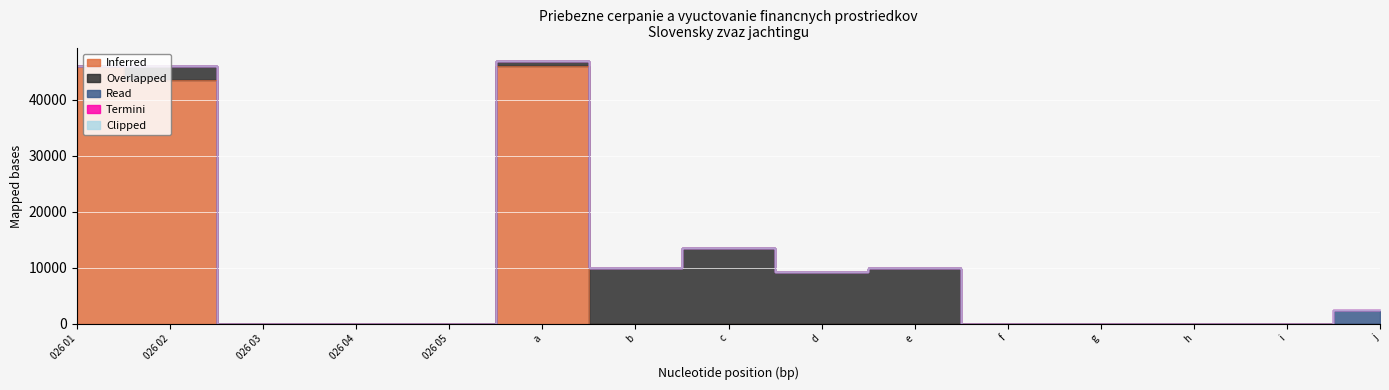

Count the number of data series in this chart.

5